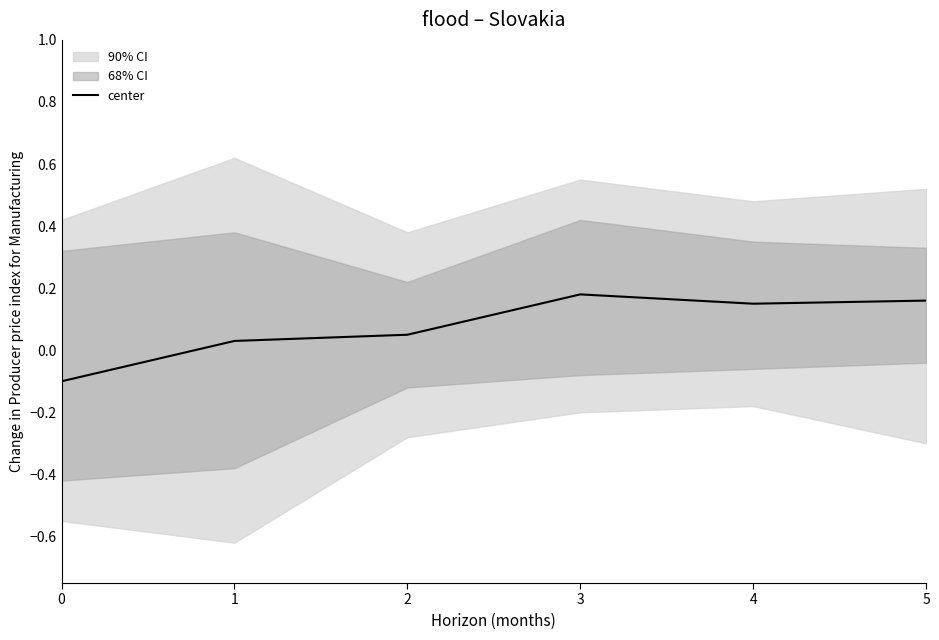

Which has a higher value, 0 or 5?

5